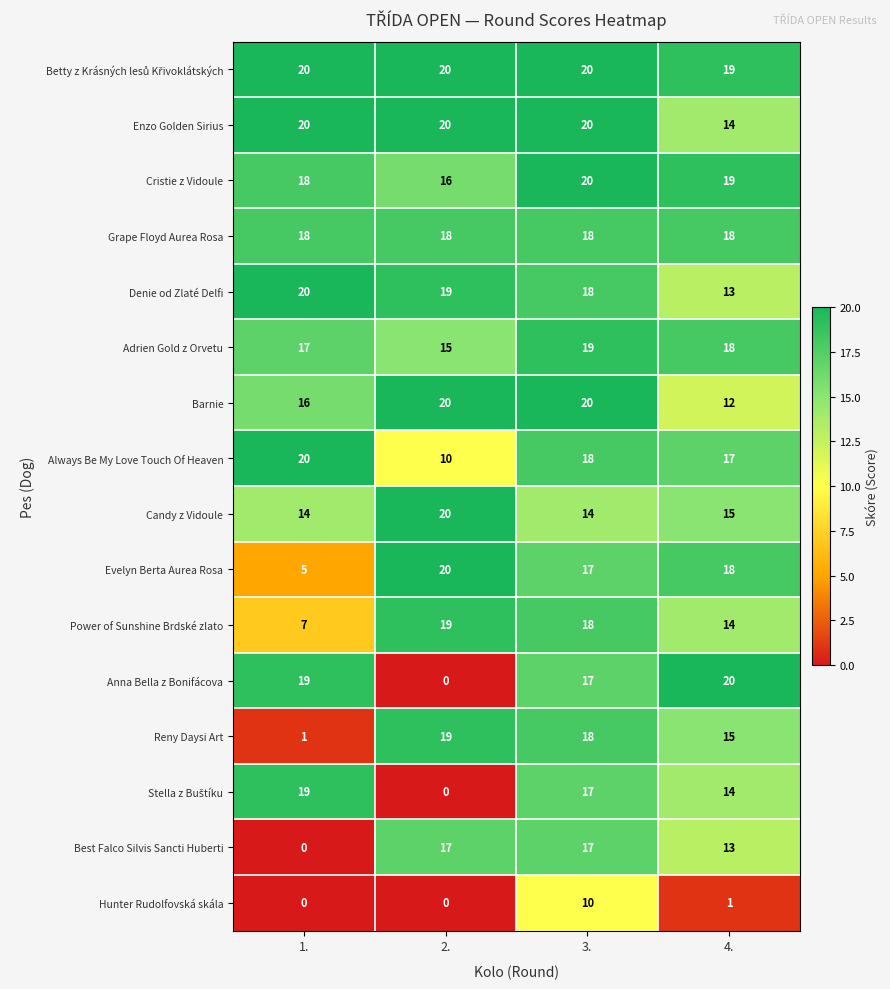

What is the highest value of the Candy z Vidoule series?

20